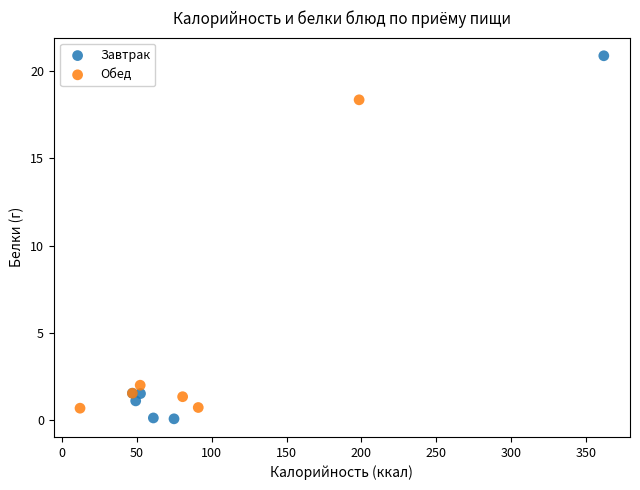

Which series reaches the minimum Y coordinate?

Завтрак